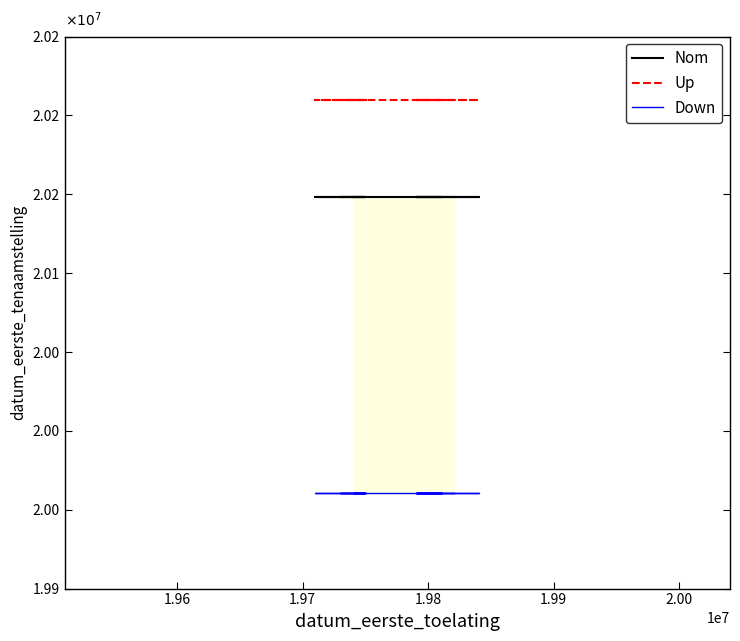

How many data points does each series have?

11